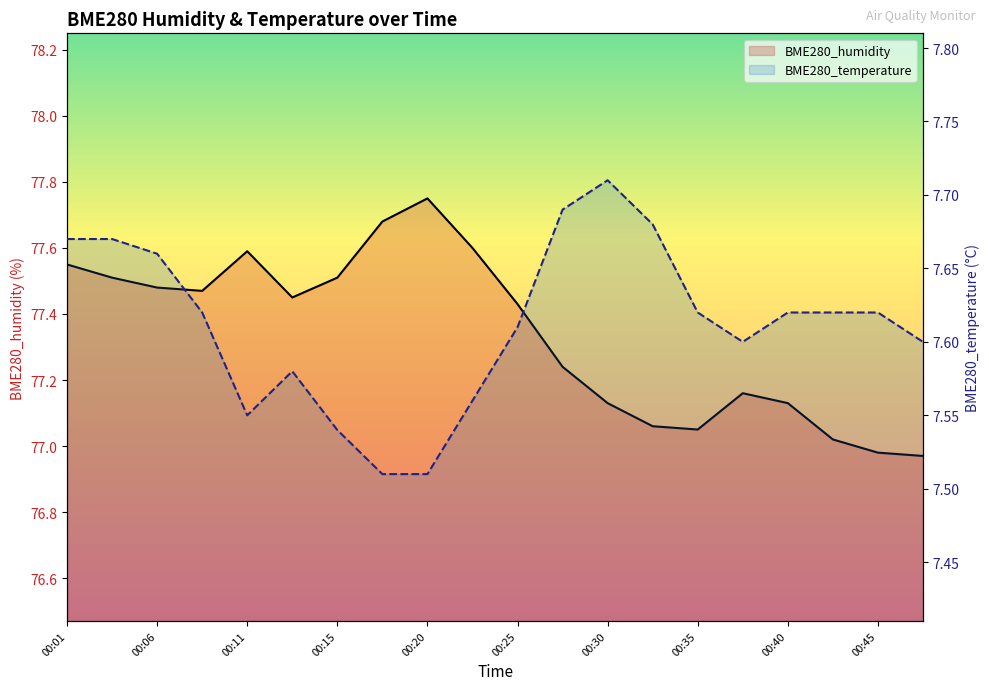

What is the sum of all BME280_temperature values?

152.2